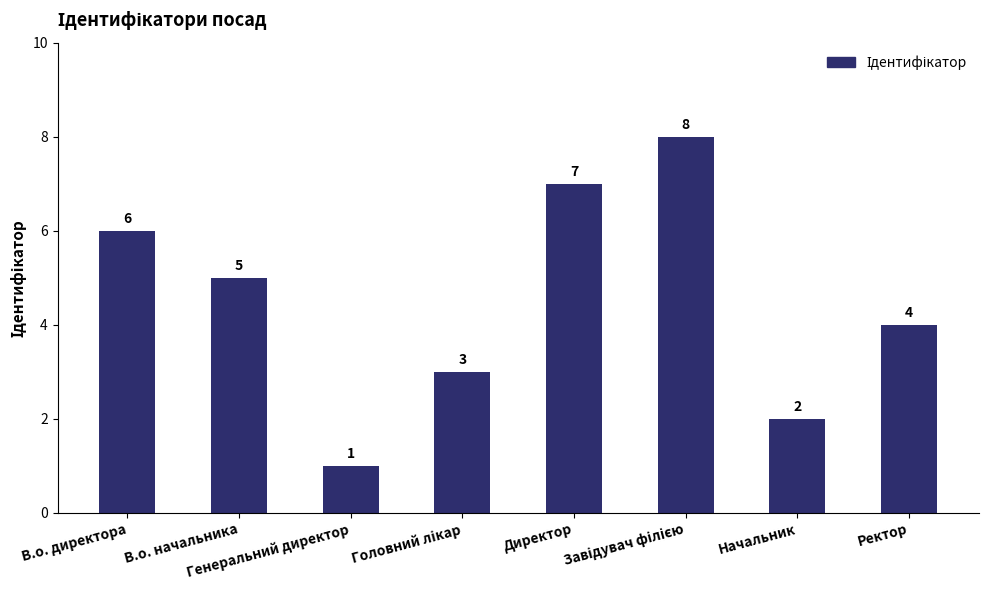

What is the value of the 4th bar from the left?

3